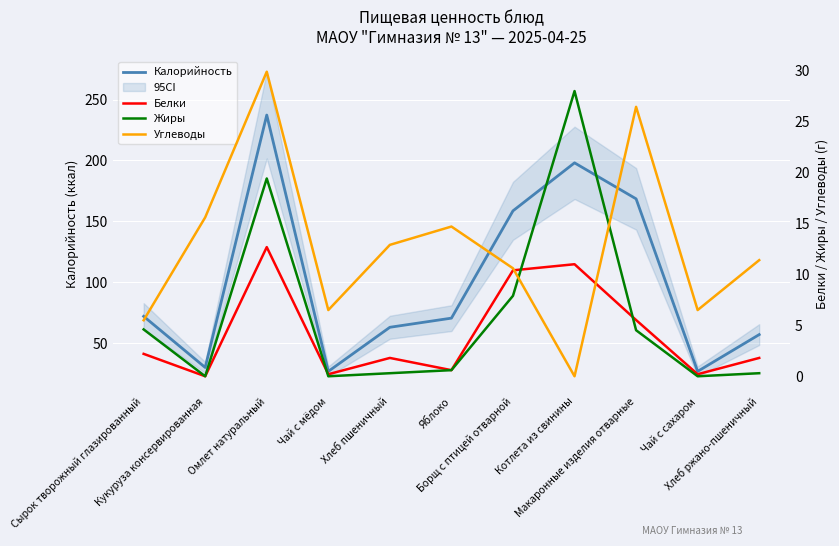

How many intersections are there between Углеводы and Белки?

2